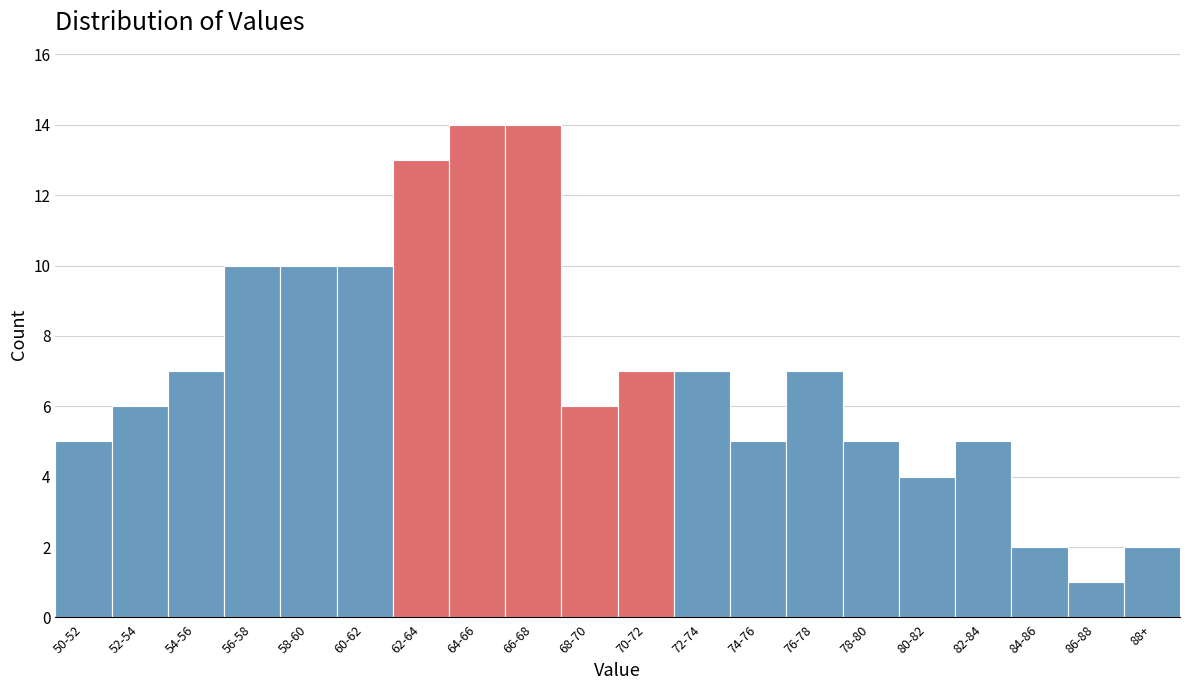

Reading left to right, what are all the values shown in this chart?

50-52=5	52-54=6	54-56=7	56-58=10	58-60=10	60-62=10	62-64=13	64-66=14	66-68=14	68-70=6	70-72=7	72-74=7	74-76=5	76-78=7	78-80=5	80-82=4	82-84=5	84-86=2	86-88=1	88+=2